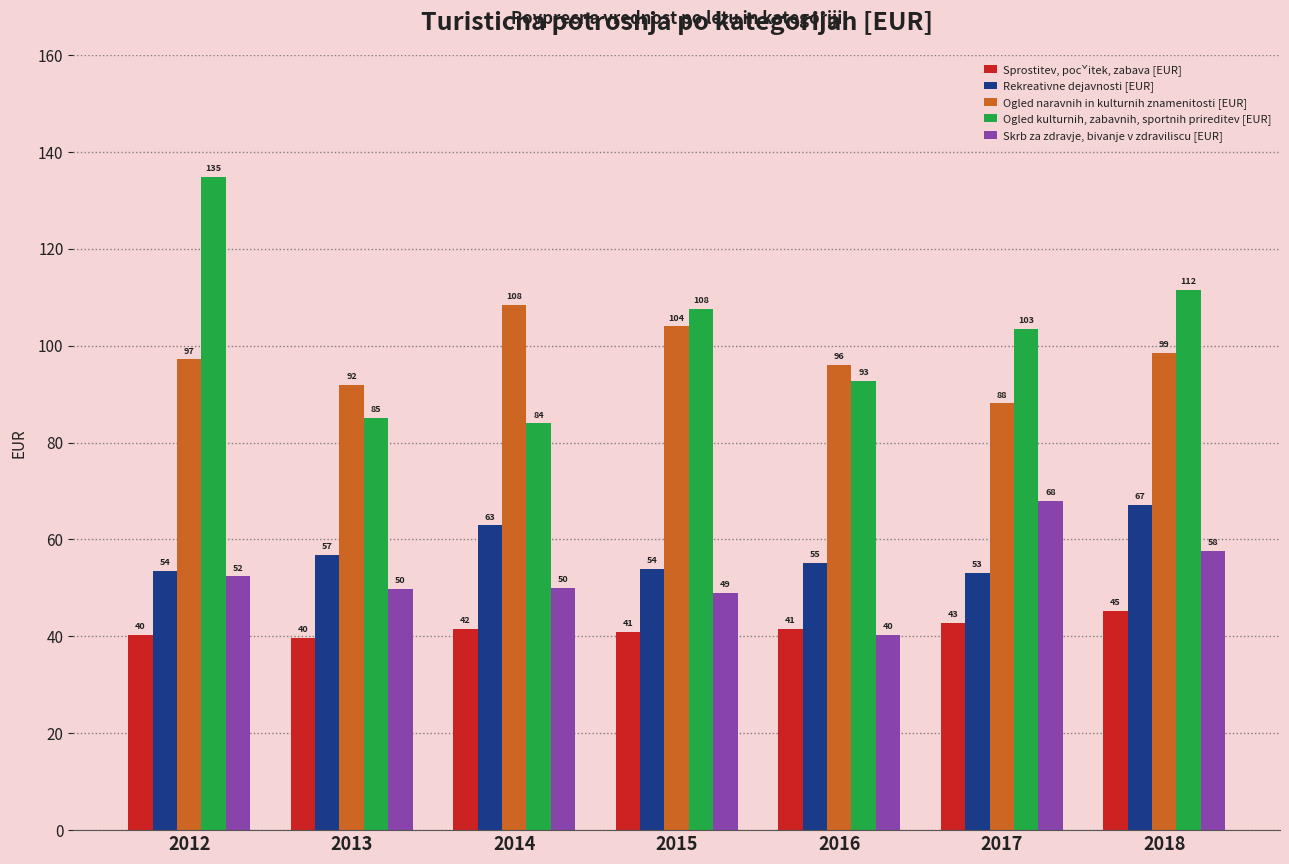

What is the value of the Sprostitev, pocˇitek, zabava [EUR] bar at the 6th from the left?

42.8